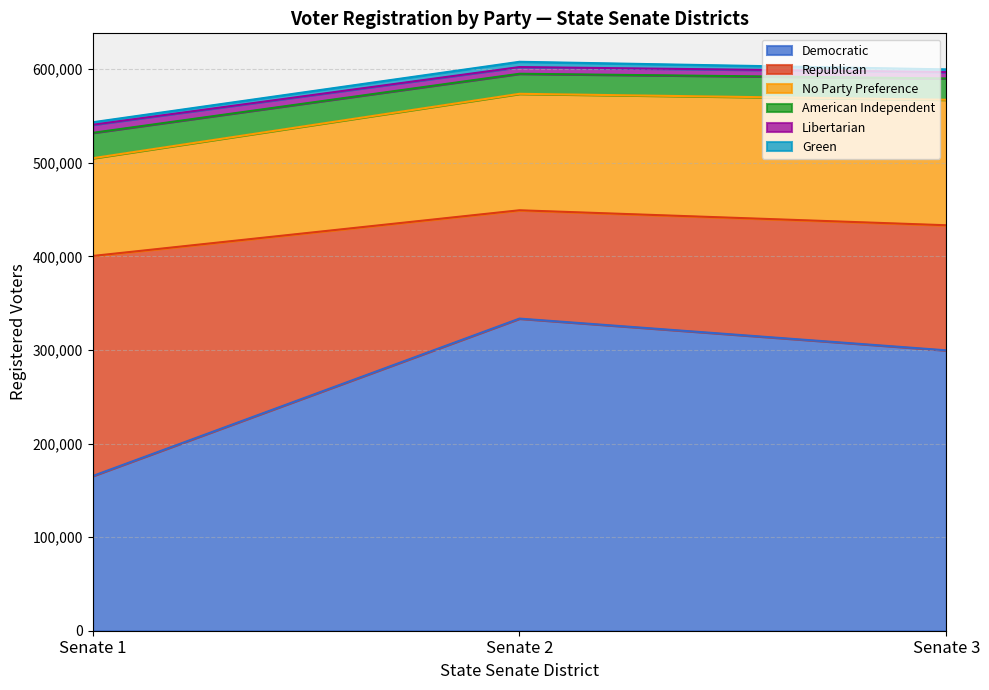

The Democratic series shows 165289 at Senate 1. True or false?

True